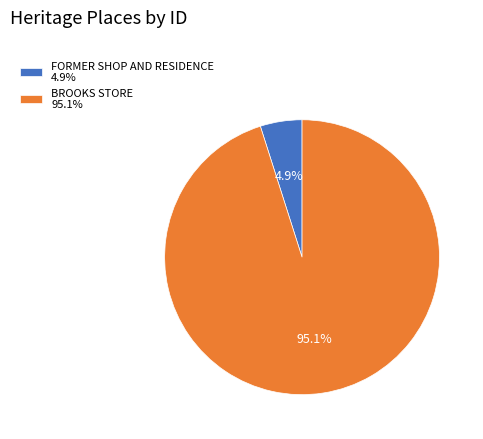

To the nearest percent, what is the difference between the BROOKS STORE and FORMER SHOP AND RESIDENCE slice percentages?

90%